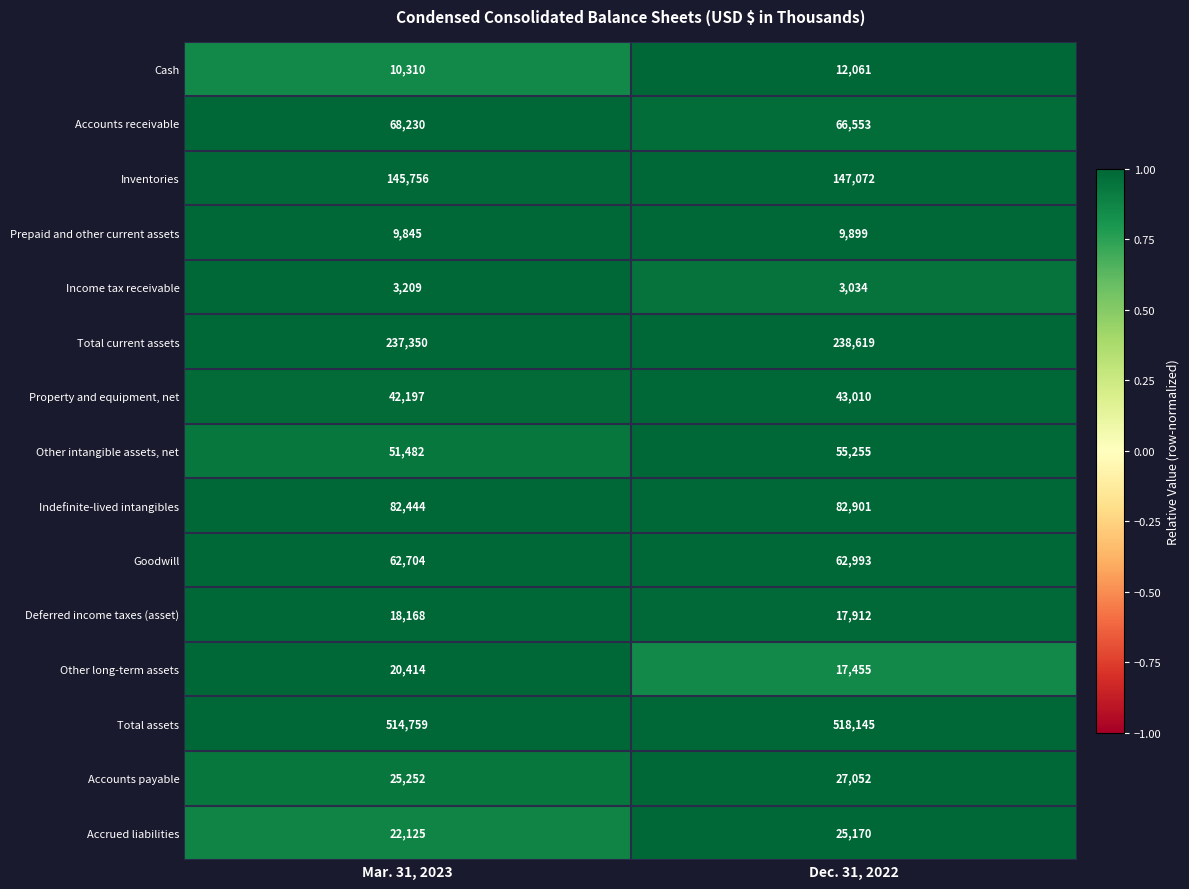

Which series changed the most between Mar. 31, 2023 and Dec. 31, 2022?

Other intangible assets, net